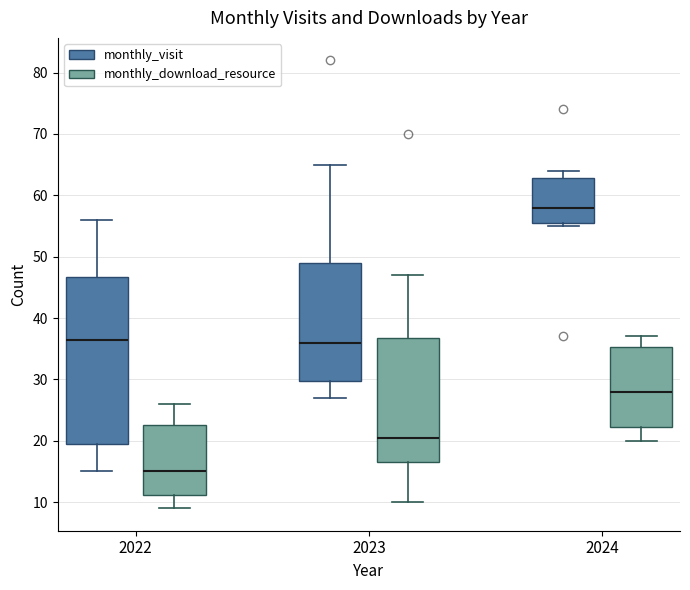

Where is the lower edge of the box for 2022 (monthly_visit) on the y-axis? The values are not printed on the chart, so give them approximately, as read against the axis.

20